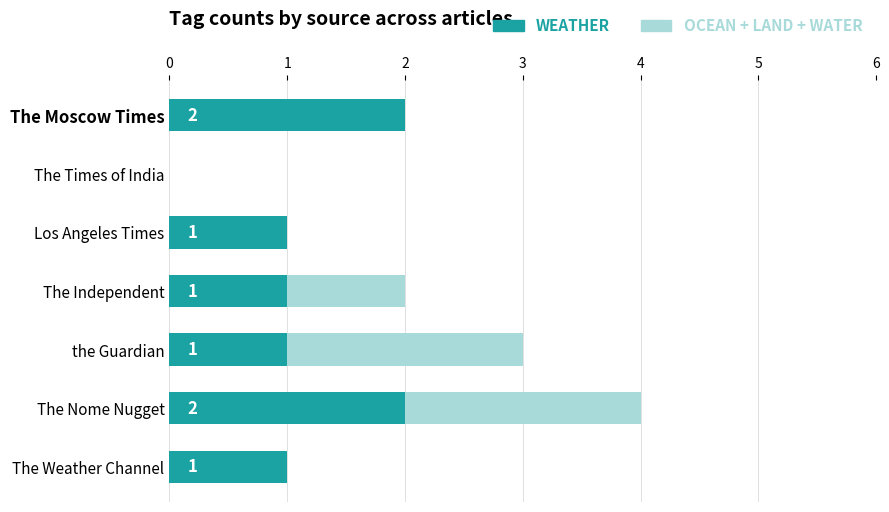

How many series are shown in this chart?

2